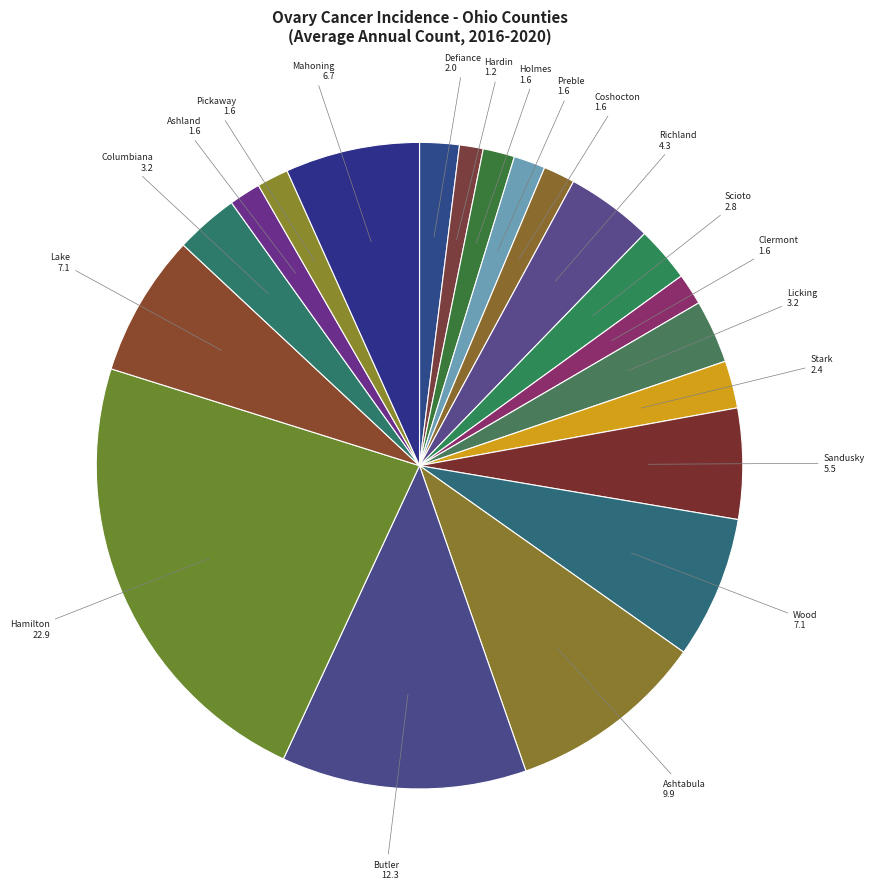

Approximately how many times larger is the value at Hamilton compared to Mahoning?

3.4